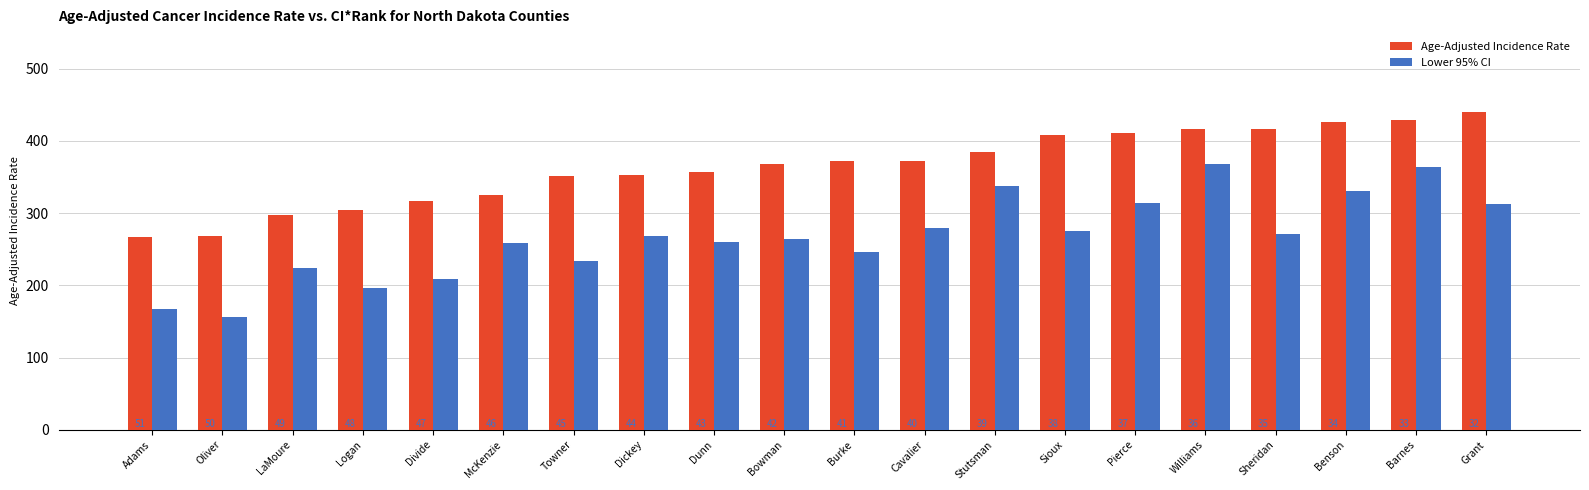

What is the label of the 8th bar from the left?

Dickey